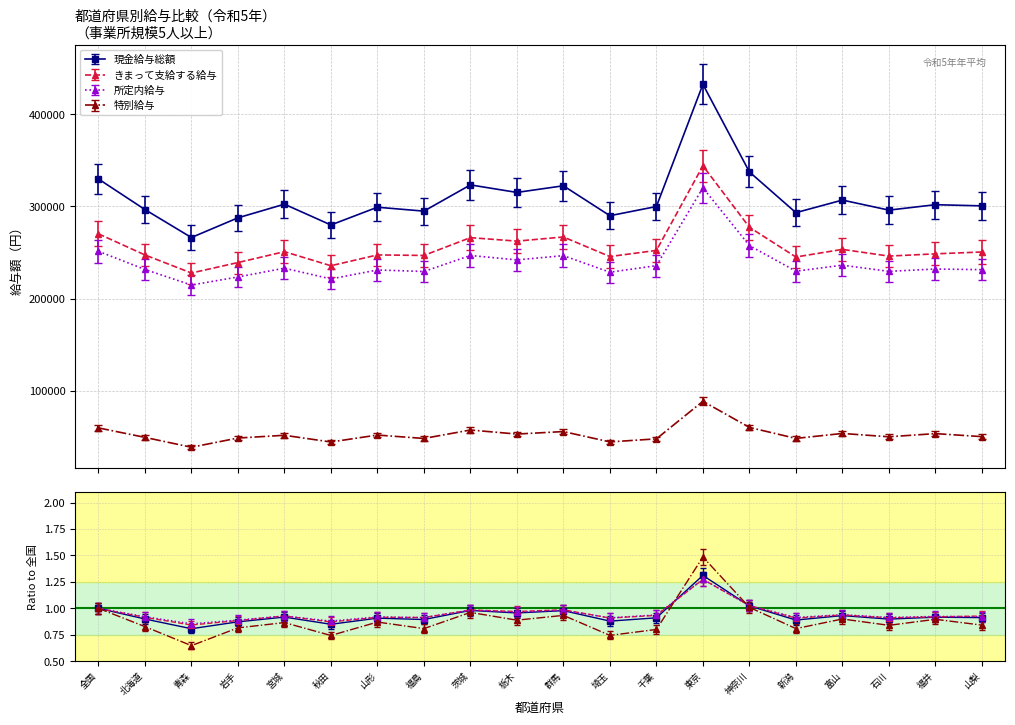

What is the difference between the second highest and second lowest values in the きまって支給する給与 series?

41750.0